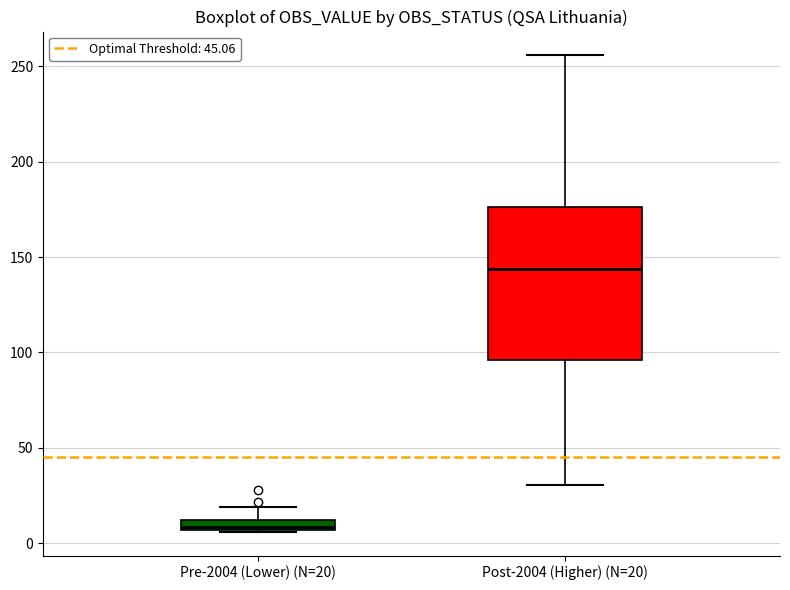

Comparing the boxes themselves (not the whiskers), which one is the tallest?

Post-2004 (Higher) (N=20)